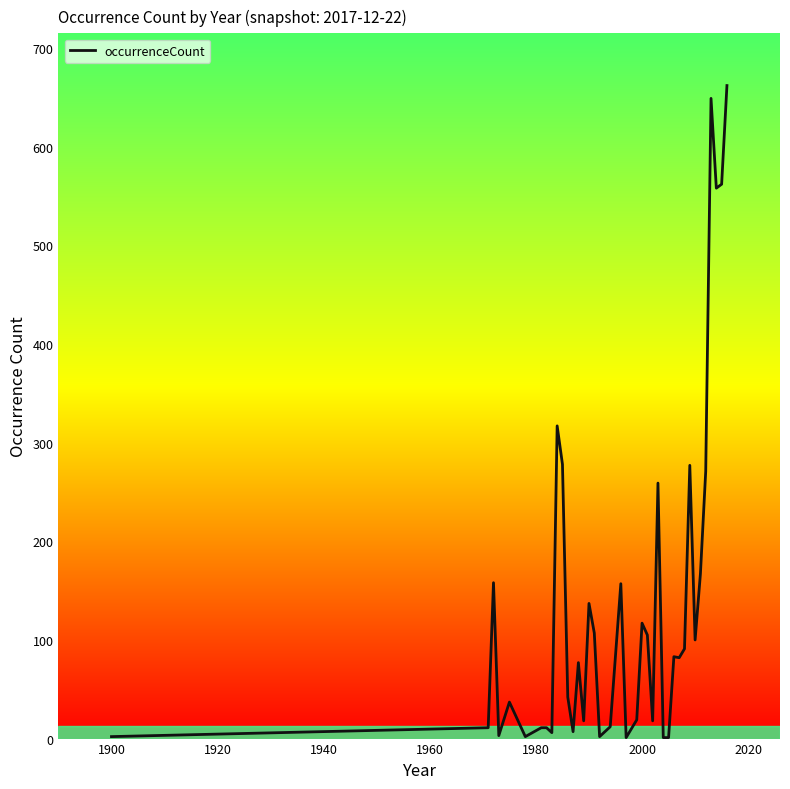

What is the difference between the maximum and minimum values?

661